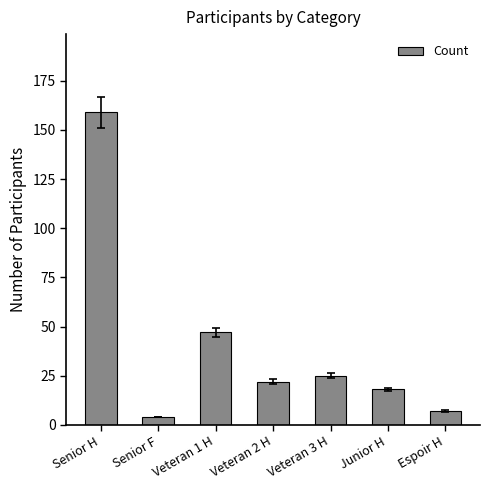

What is the greatest value displayed?

159